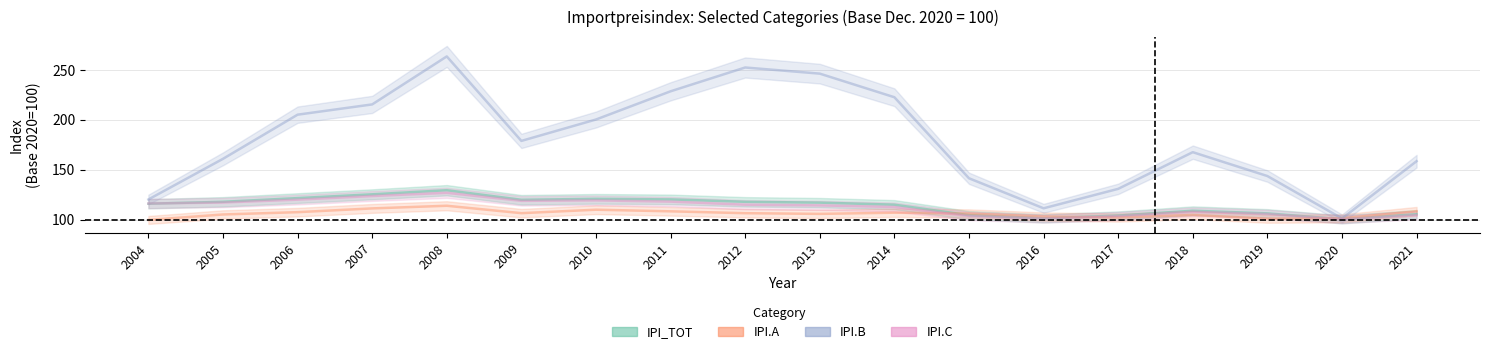

The value of IPI.C at 2013 is 156.8. True or false?

False